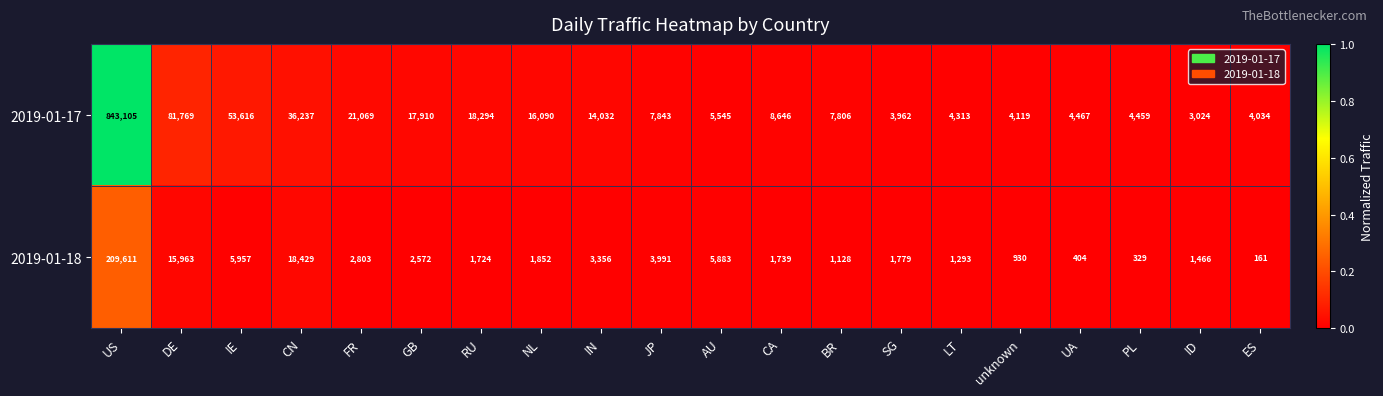

True or false: 2019-01-18 has a value of 2474 at CA.

False